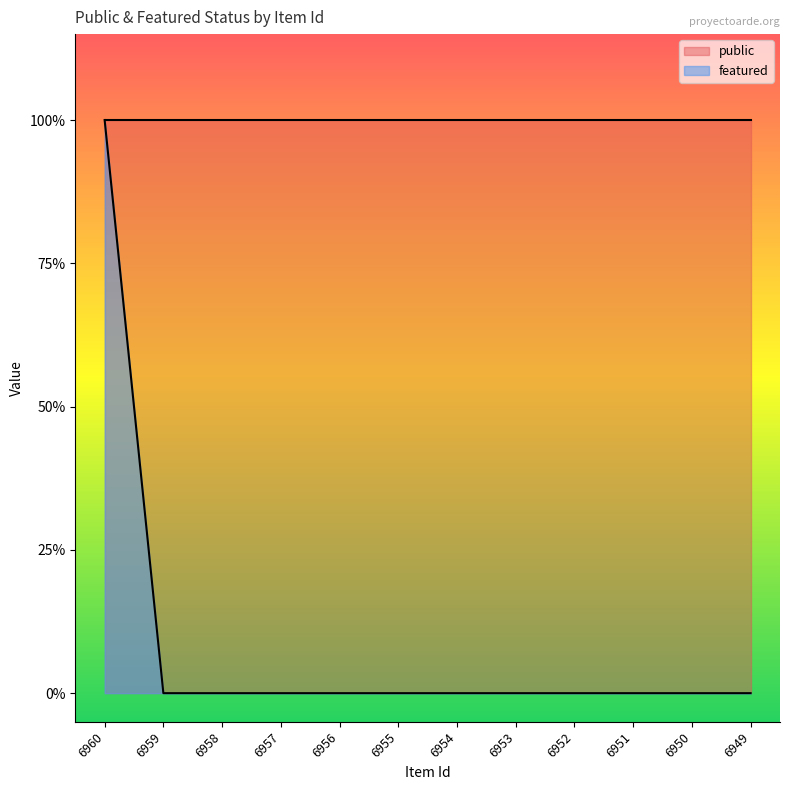

True or false: the data has more than 0 interior local peaks.

False